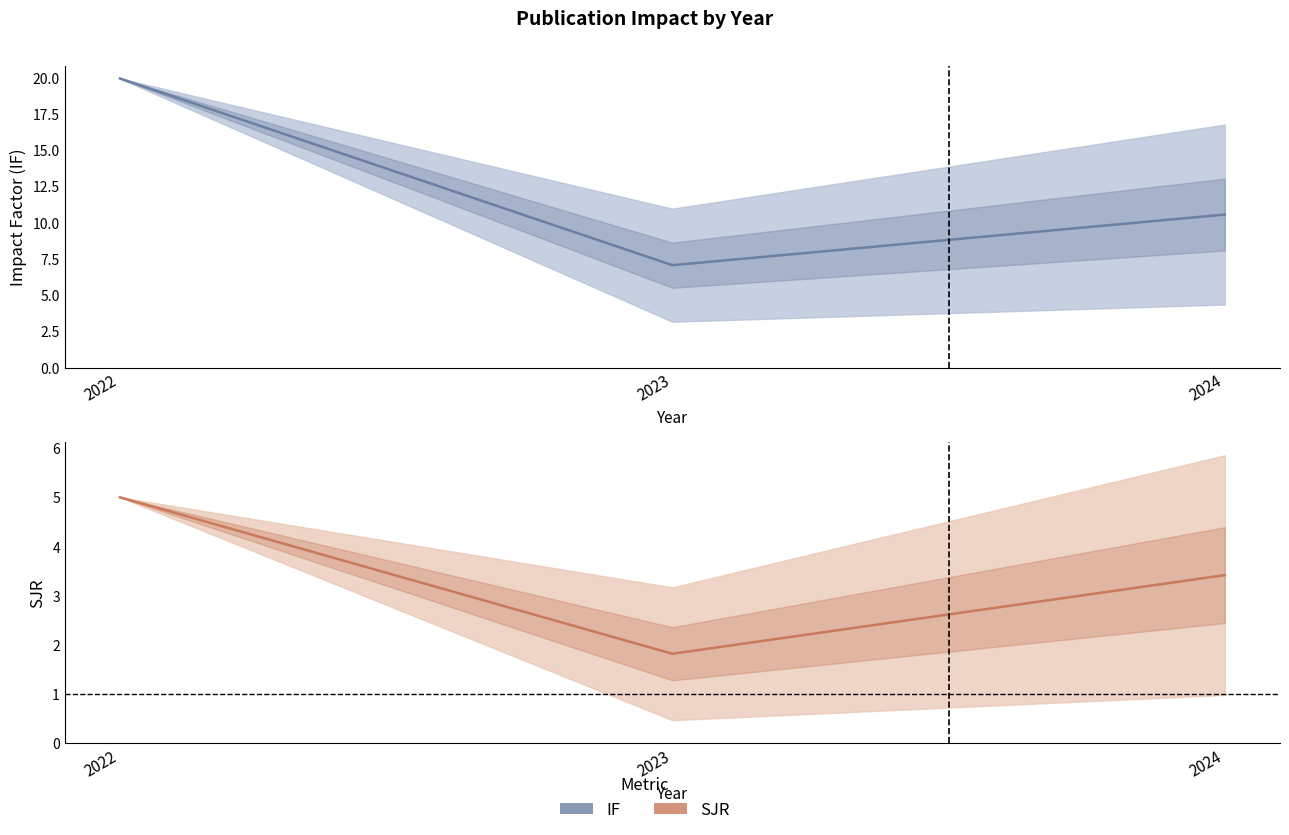

Is it true that SJR (mean) equals 0.4 at 2023?

False